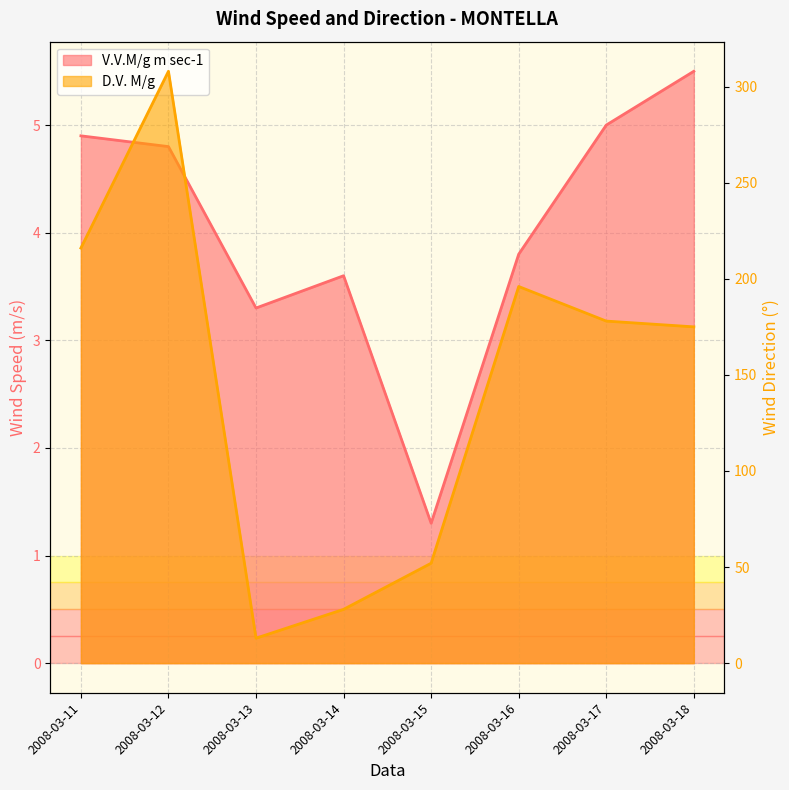

How many data points in V.V.M/g m sec-1 are less than 4?

4